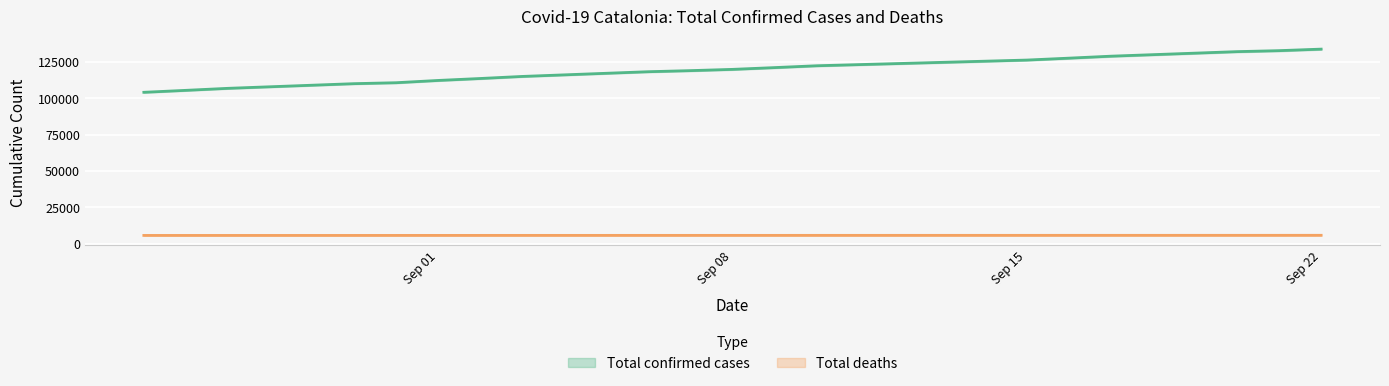

Reading right to left, list all the values displayed in this chart.

Total confirmed cases: 31/08/2020=110667	30/08/2020=110017	27/08/2020=106811	26/08/2020=105429	25/08/2020=104084	22/09/2020=133751	21/09/2020=132700	20/09/2020=132024	17/09/2020=128901	16/09/2020=127544	15/09/2020=126234	10/09/2020=122320	09/09/2020=121054	08/09/2020=119839	07/09/2020=118974	06/09/2020=118233	03/09/2020=114987	02/09/2020=113569	01/09/2020=112230
Total deaths: 31/08/2020=5749	30/08/2020=5741	27/08/2020=5741	26/08/2020=5741	25/08/2020=5740	22/09/2020=5823	21/09/2020=5808	20/09/2020=5802	17/09/2020=5797	16/09/2020=5796	15/09/2020=5787	10/09/2020=5780	09/09/2020=5773	08/09/2020=5773	07/09/2020=5770	06/09/2020=5769	03/09/2020=5761	02/09/2020=5758	01/09/2020=5757